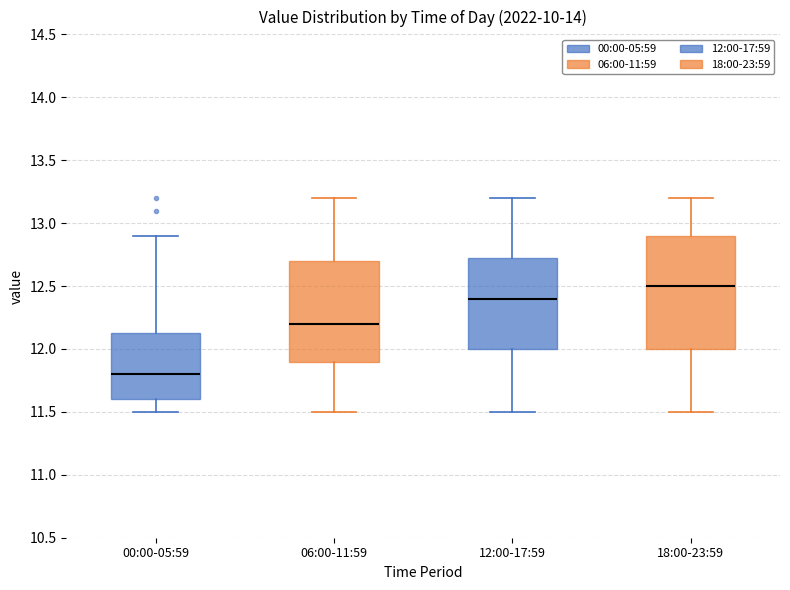

Reading left to right, transcribe this box plot: for each box, give where its median line is, the range the box spans, and where its two whiskers end, as read against the y-axis. The values are not printed on the chart, so give them approximately, as read against the axis.

00:00-05:59: median 11.80, box 11.60 to 12.15, whiskers 11.50 to 12.90
06:00-11:59: median 12.20, box 11.90 to 12.70, whiskers 11.50 to 13.20
12:00-17:59: median 12.40, box 12.00 to 12.75, whiskers 11.50 to 13.20
18:00-23:59: median 12.50, box 12.00 to 12.90, whiskers 11.50 to 13.20